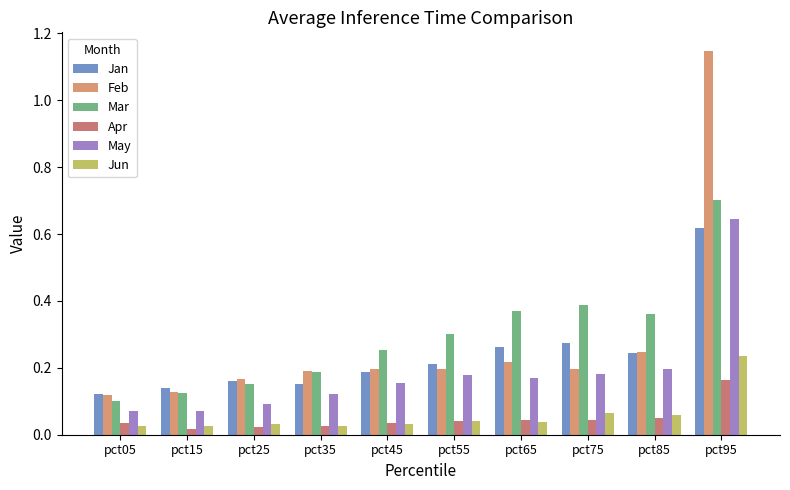

What is the difference between the maximum and minimum values in the Jan series?

0.5